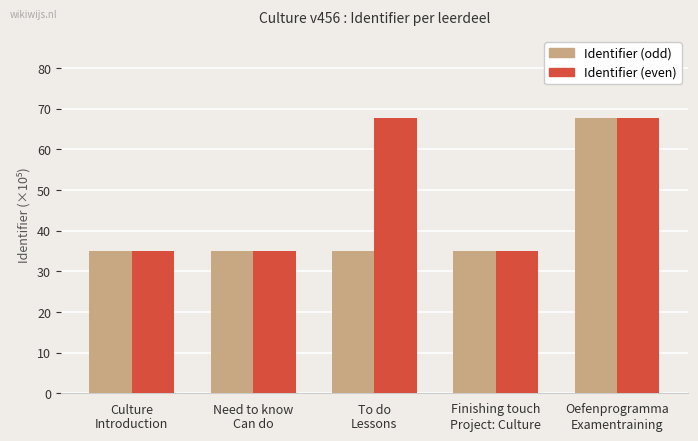

The Identifier (even) series shows 67.7 at Oefenprogramma
Examentraining. True or false?

True